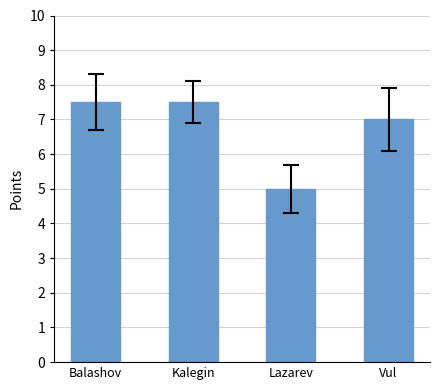

At which label does the data first exceed 7?

Balashov